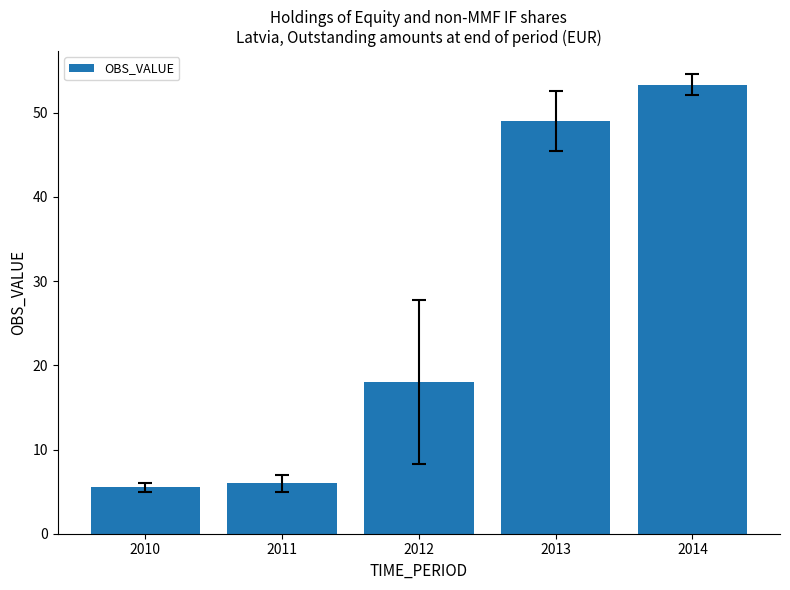

The value at 2012 is 18.0. True or false?

True